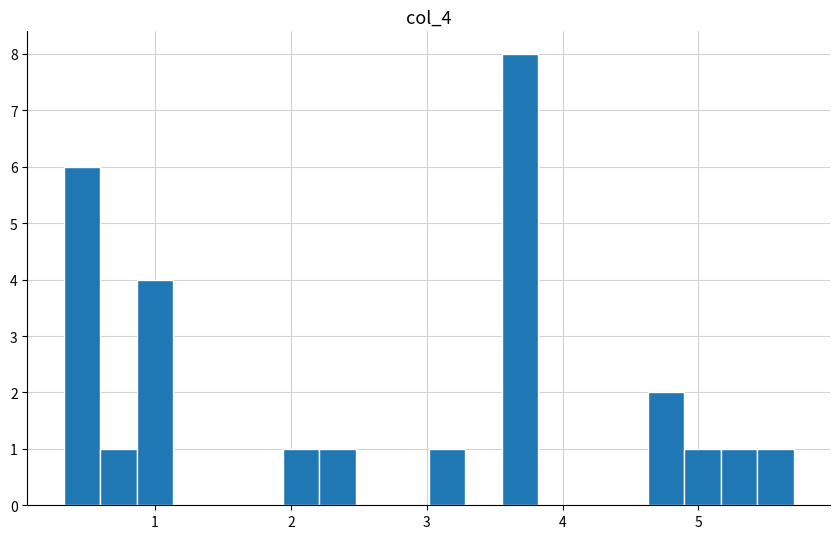

Read against the x-axis, roughly where is the centre of the tallest bar?

3.7